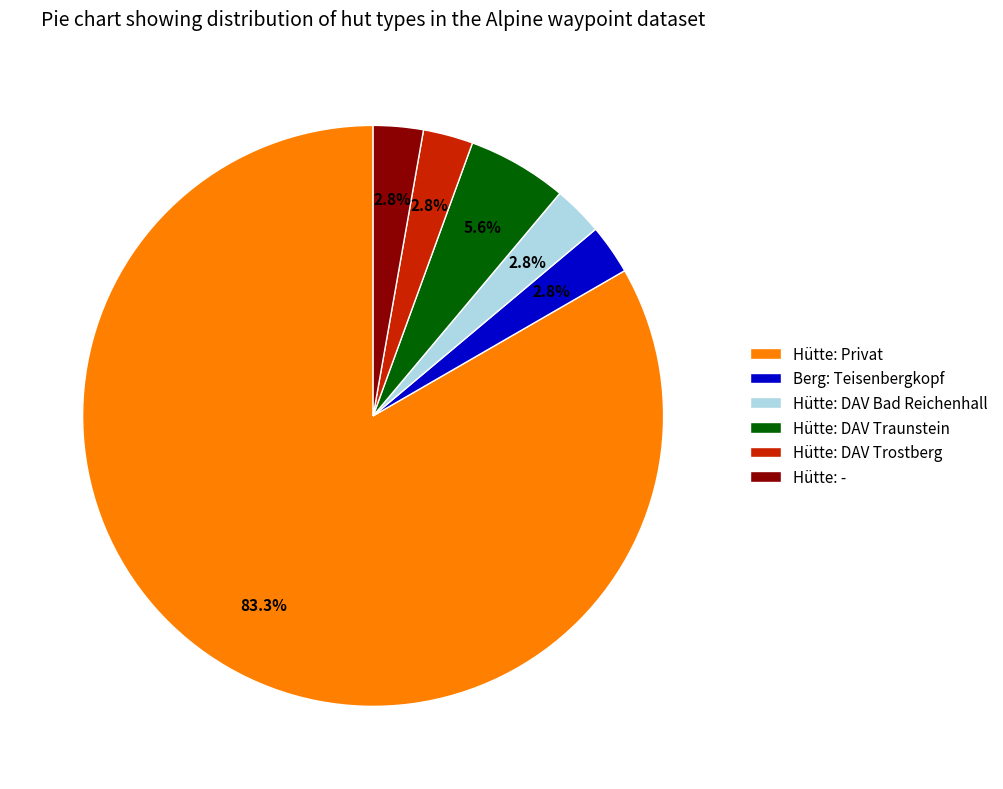

Approximately how many times larger is the value at Hütte: DAV Traunstein compared to Hütte: DAV Trostberg?

2.0